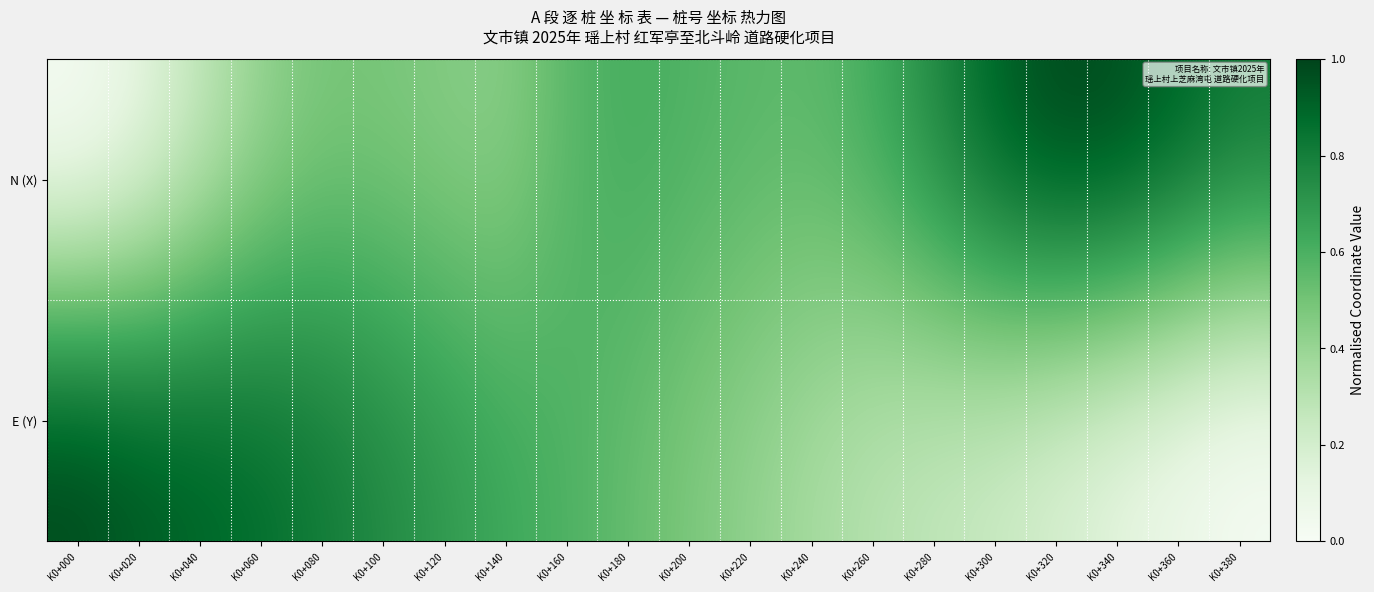

Which series has the largest range (max minus min)?

E (Y)